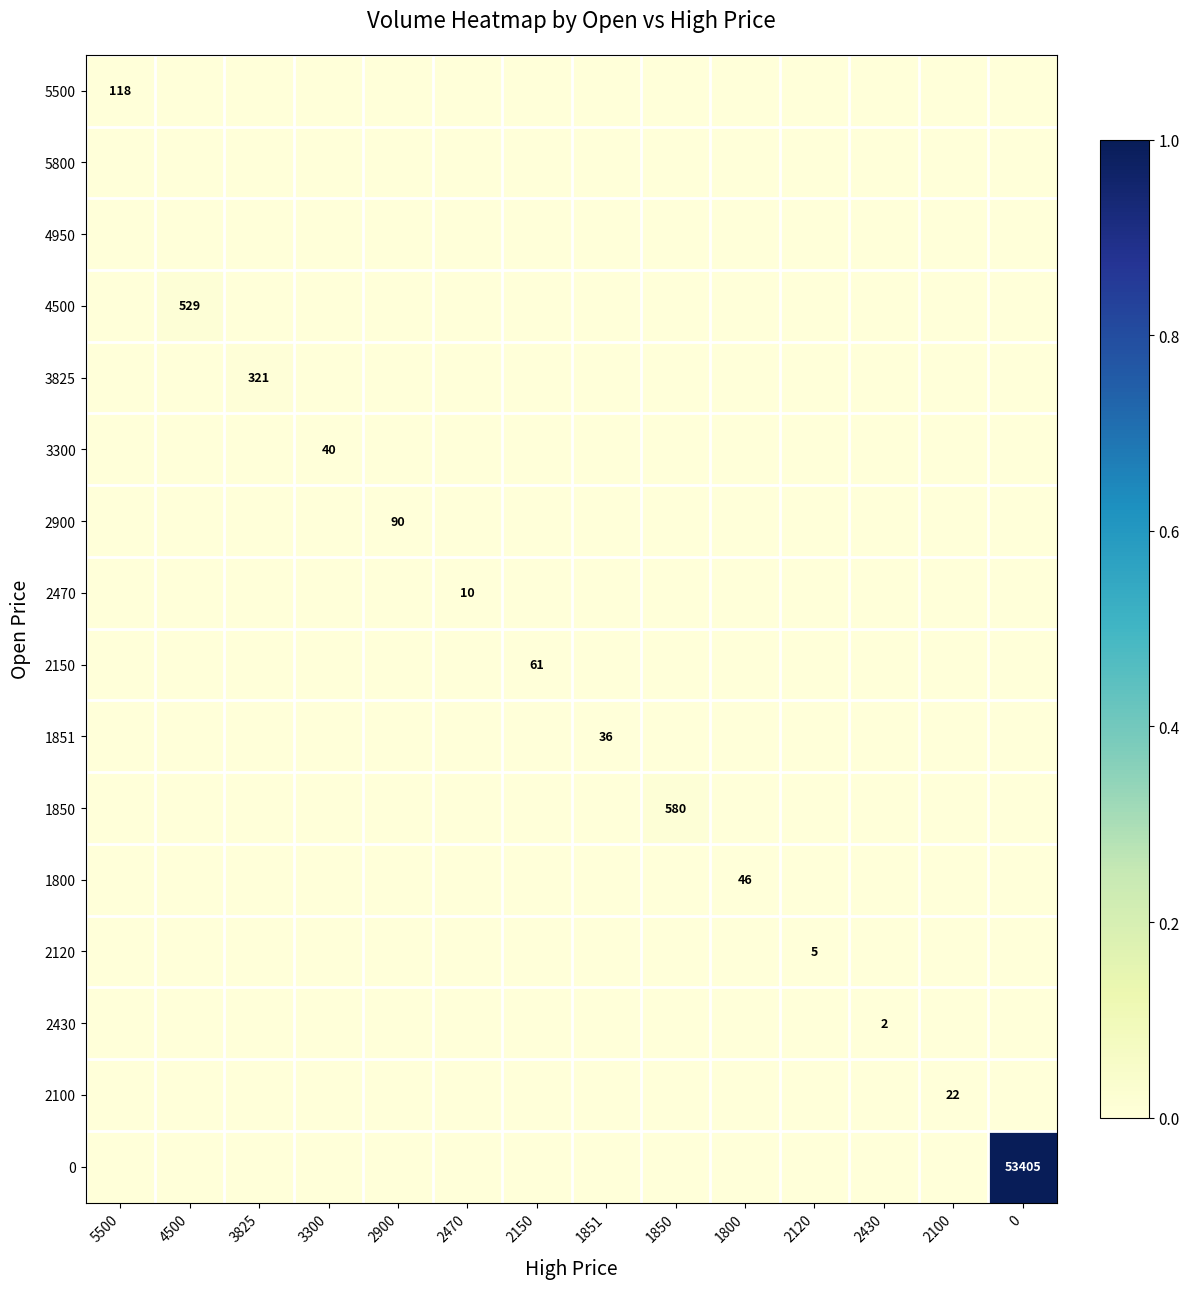

How many data points in 0 are above 0?

1